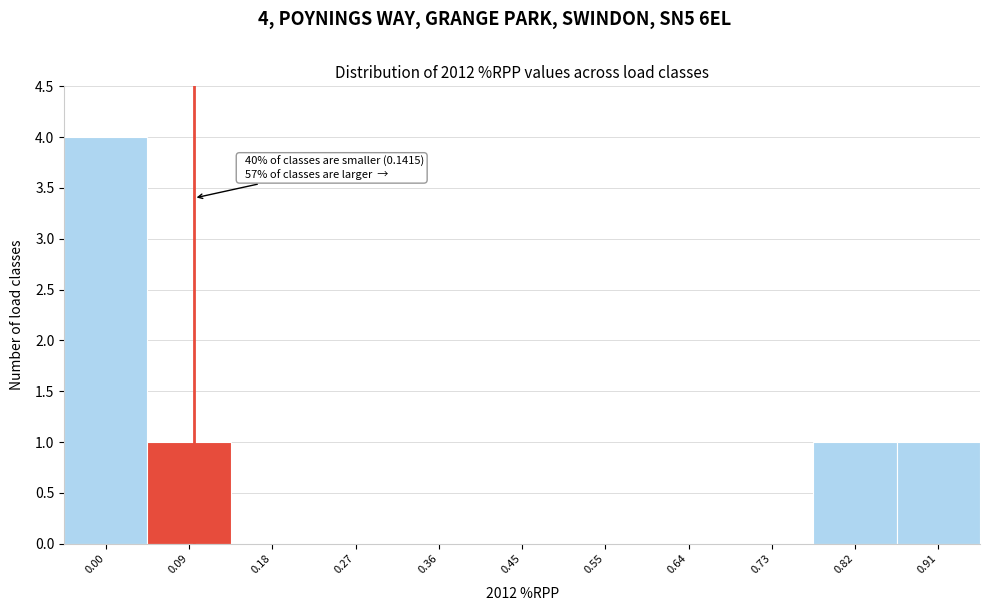

Reading left to right, transcribe all the data shown in this chart.

0.00=4	0.09=1	0.18=0	0.27=0	0.36=0	0.45=0	0.55=0	0.64=0	0.73=0	0.82=1	0.91=1